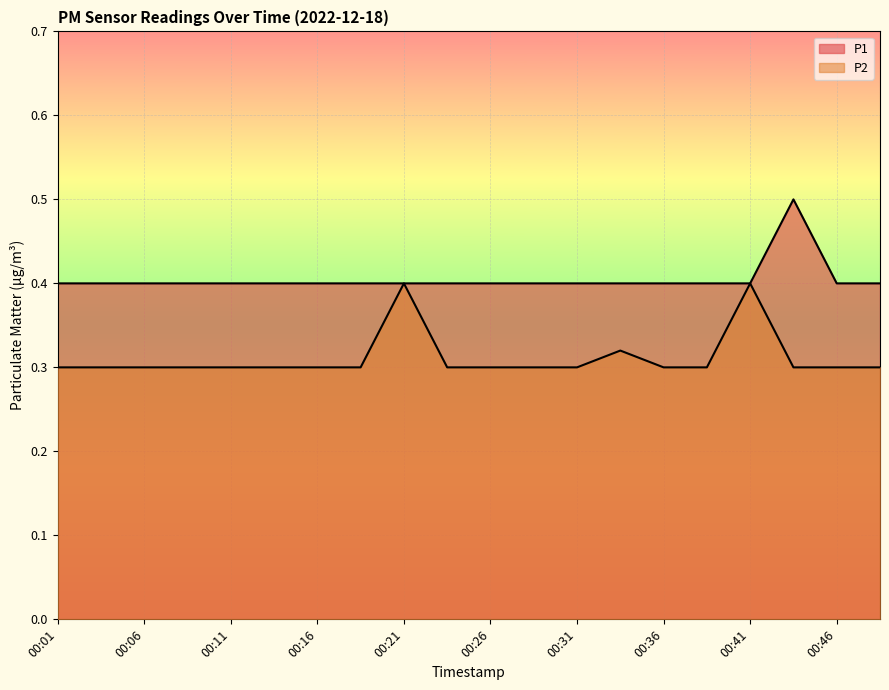

True or false: P1 and P2 intersect in this chart.

False